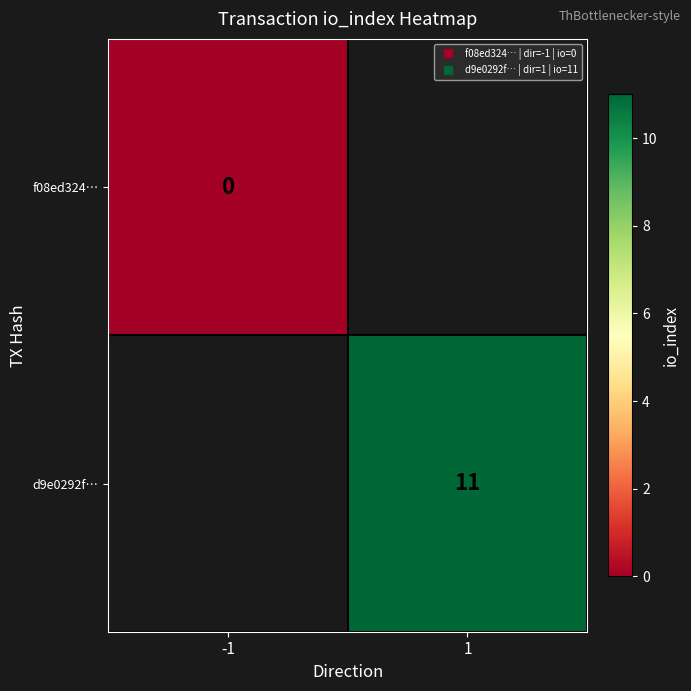

Count the number of categories in the chart.

2